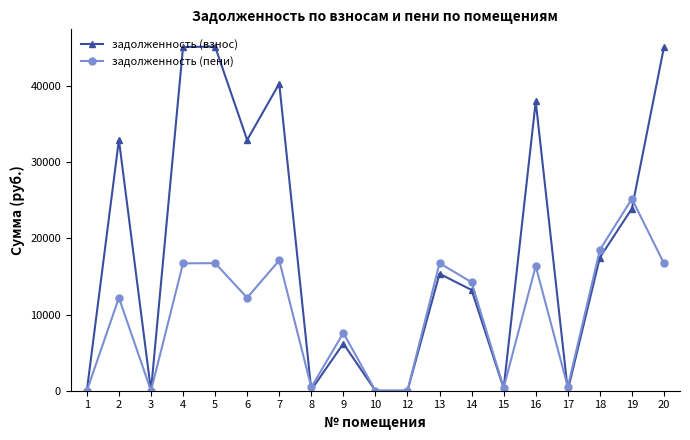

Which series changed the most between 6 and 15?

задолженность (взнос)